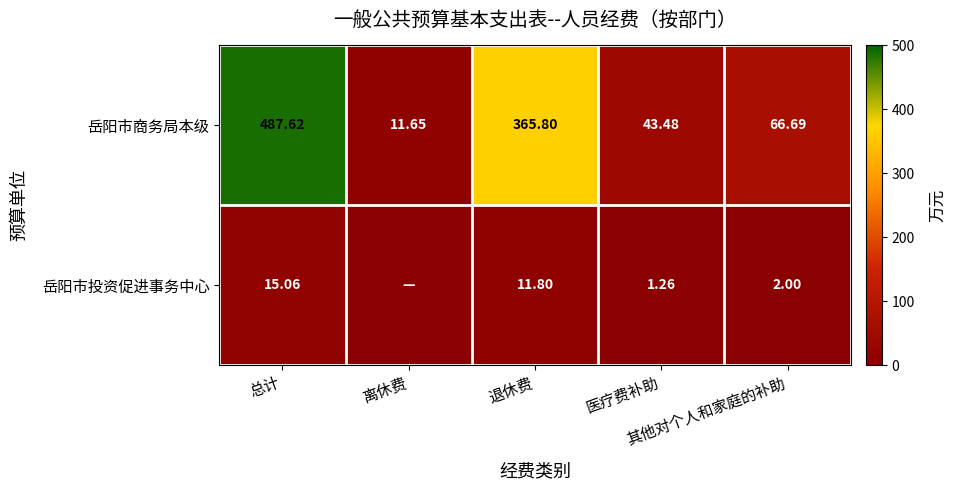

How many data points in 岳阳市商务局本级 are less than 66?

2